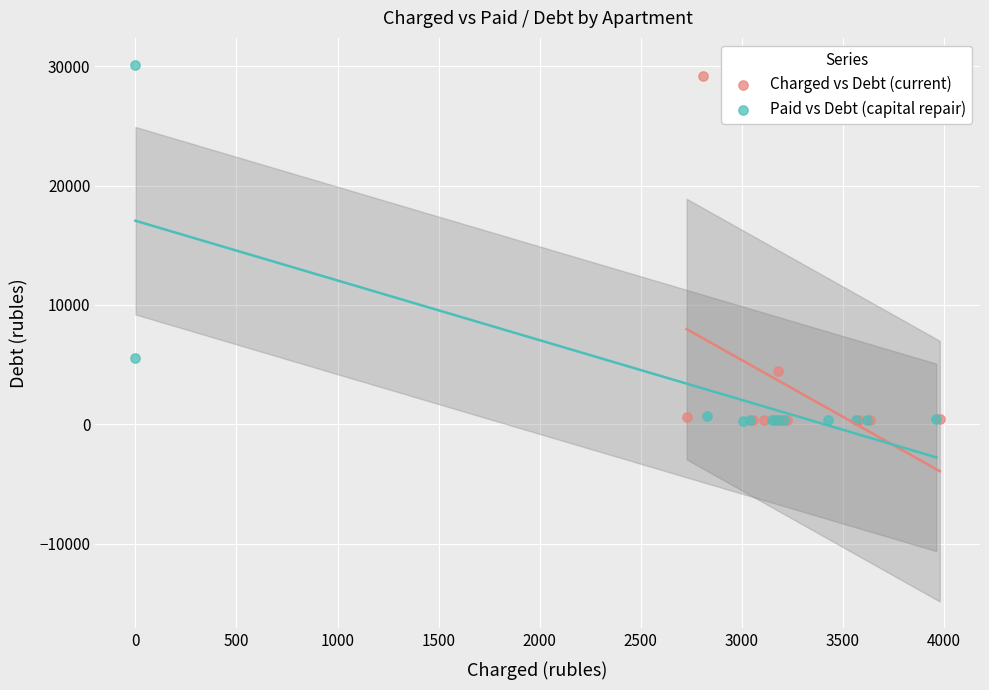

Which series has the widest spread of Y values?

Paid vs Debt (capital repair)